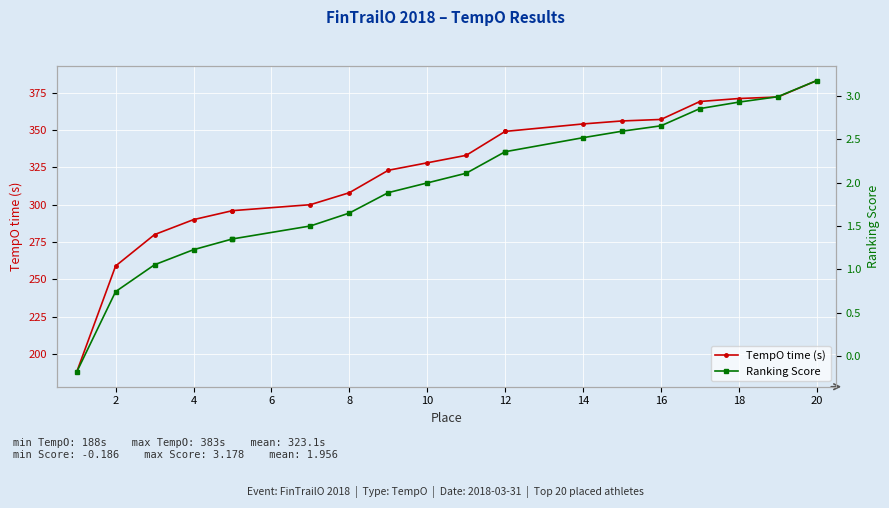

How many categories are shown in the chart?

20